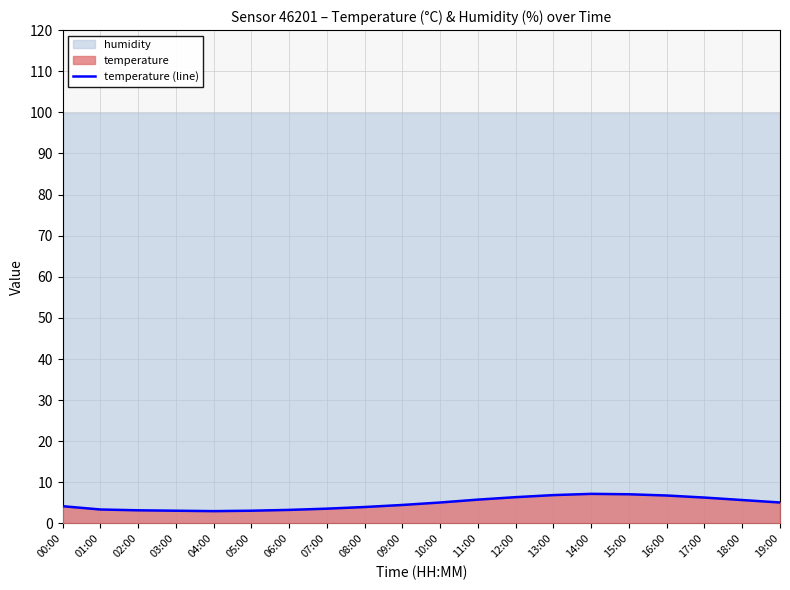

How many values are below 5?

10